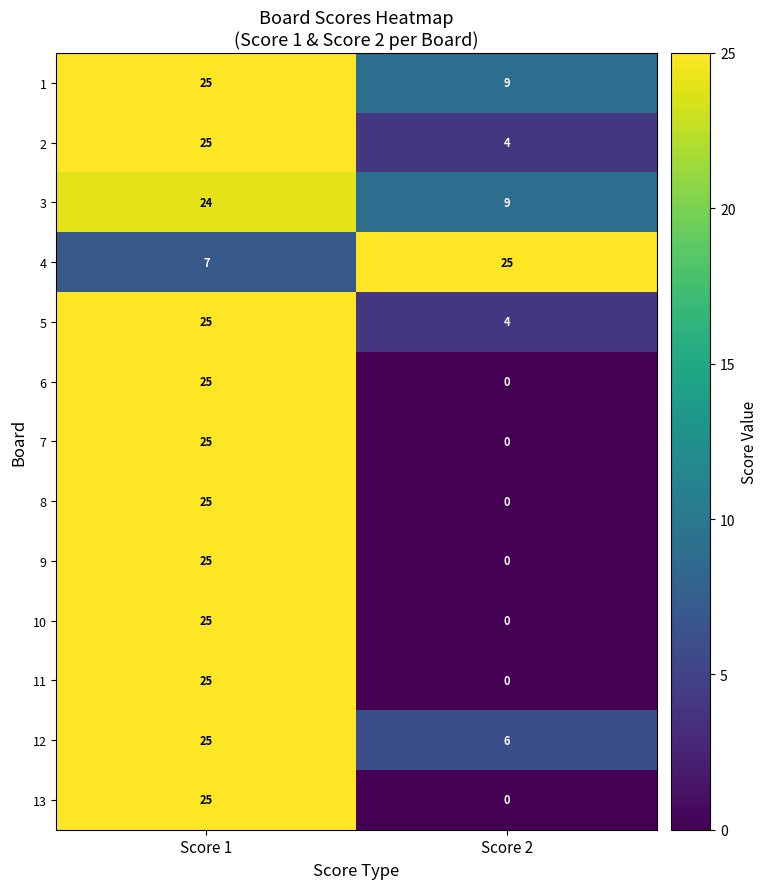

True or false: 12 has a value of 10 at Score 2.

False